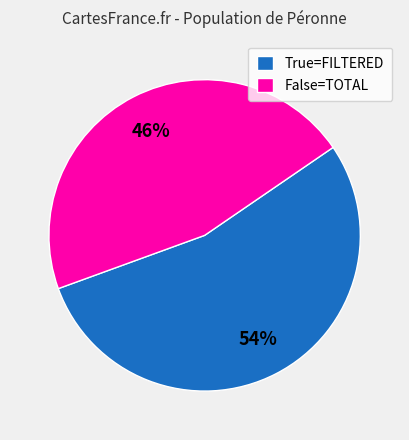

Does False=TOTAL represent more than half of the total?

No